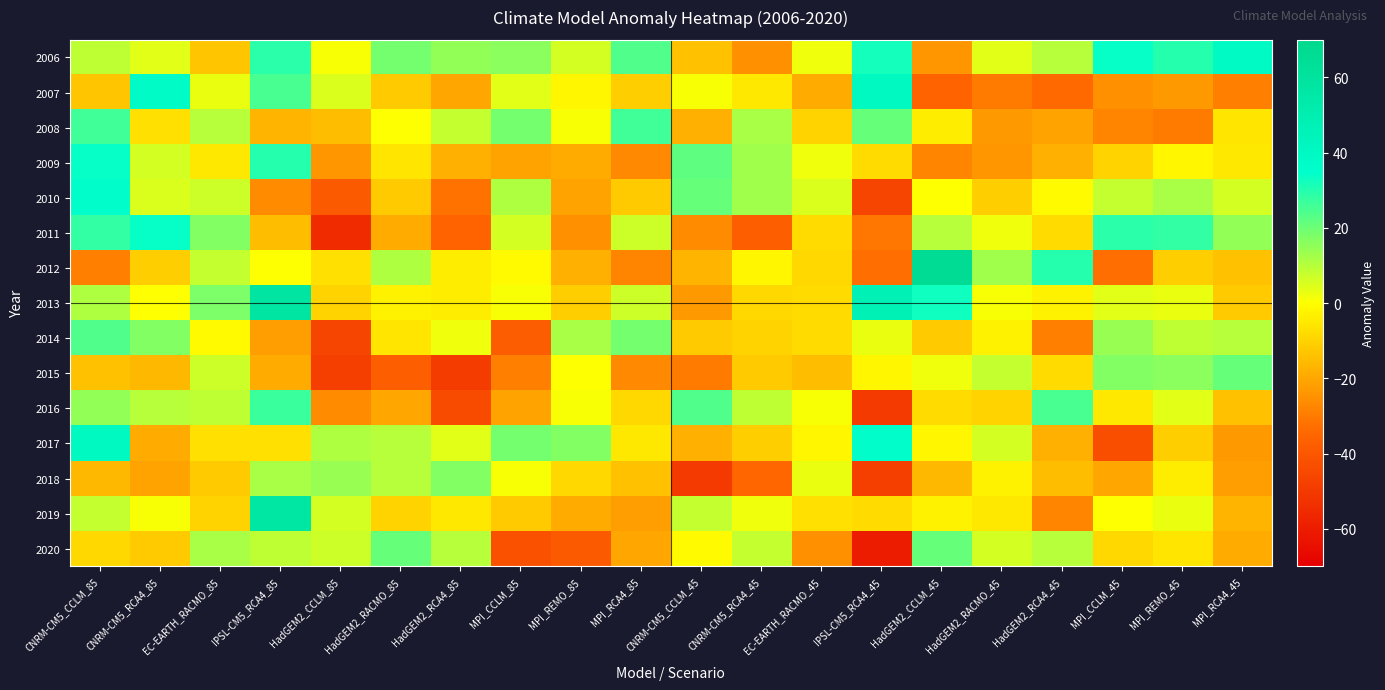

Which series has the largest total across all categories?

2006